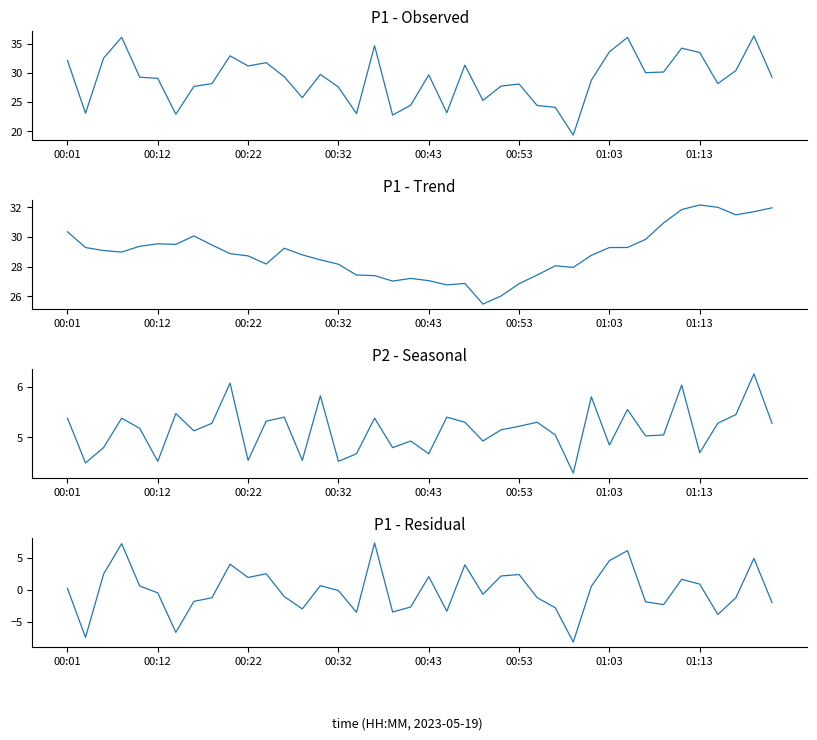

Does the chart display data point markers on the line(s)?

No